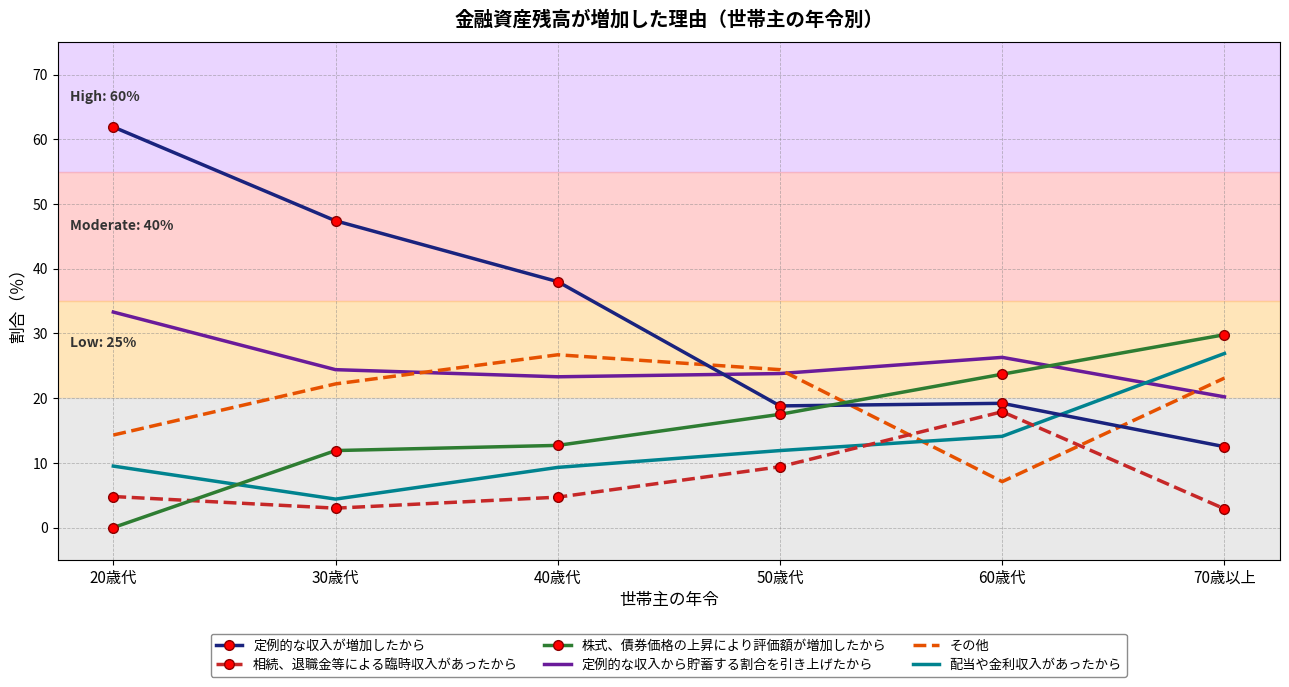

Is the value of 株式、債券価格の上昇により評価額が増加したから at 70歳以上 greater than the value of その他 at 50歳代?

Yes